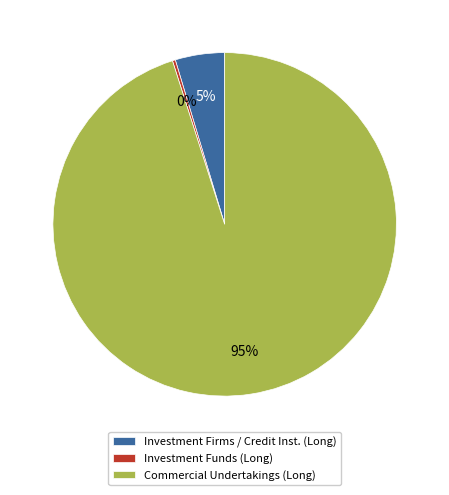

To the nearest percent, what percentage of the pie is Commercial Undertakings (Long)?

95%